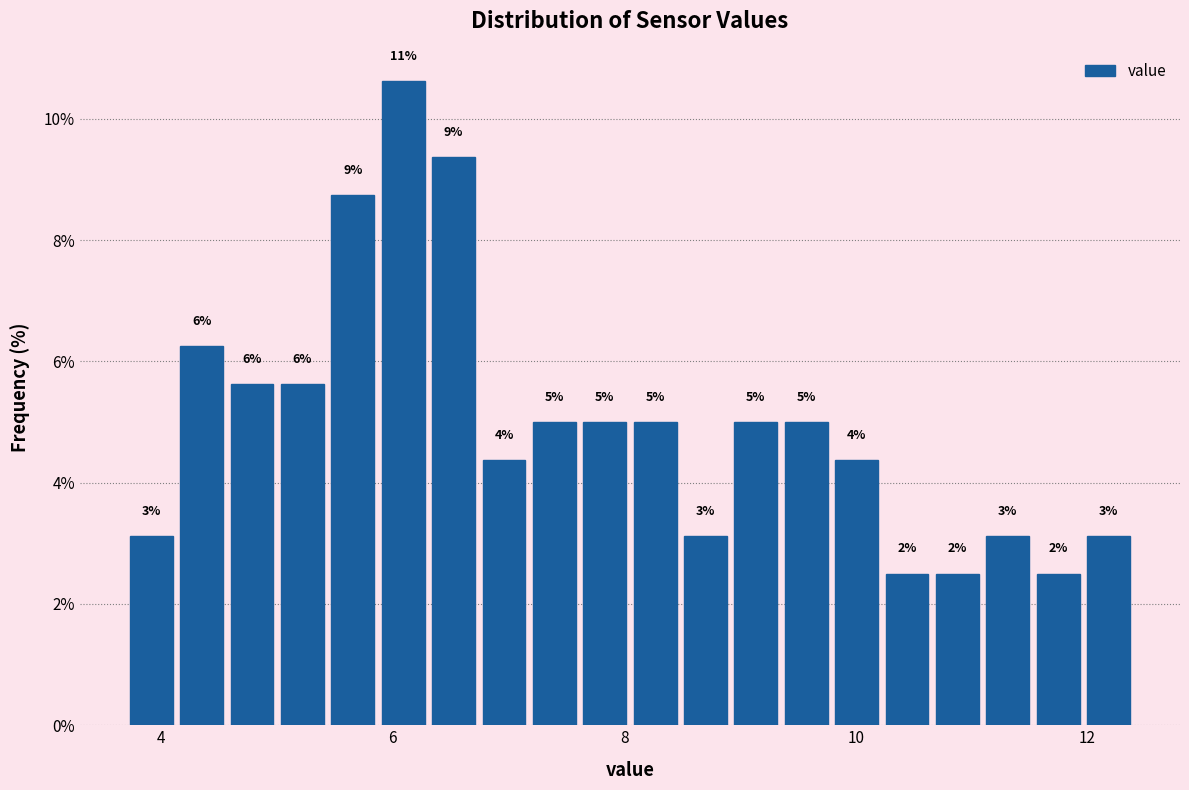

Around what value on the x-axis is the tallest bar? Give the approximate position of its centre, as read against the axis.

6.0